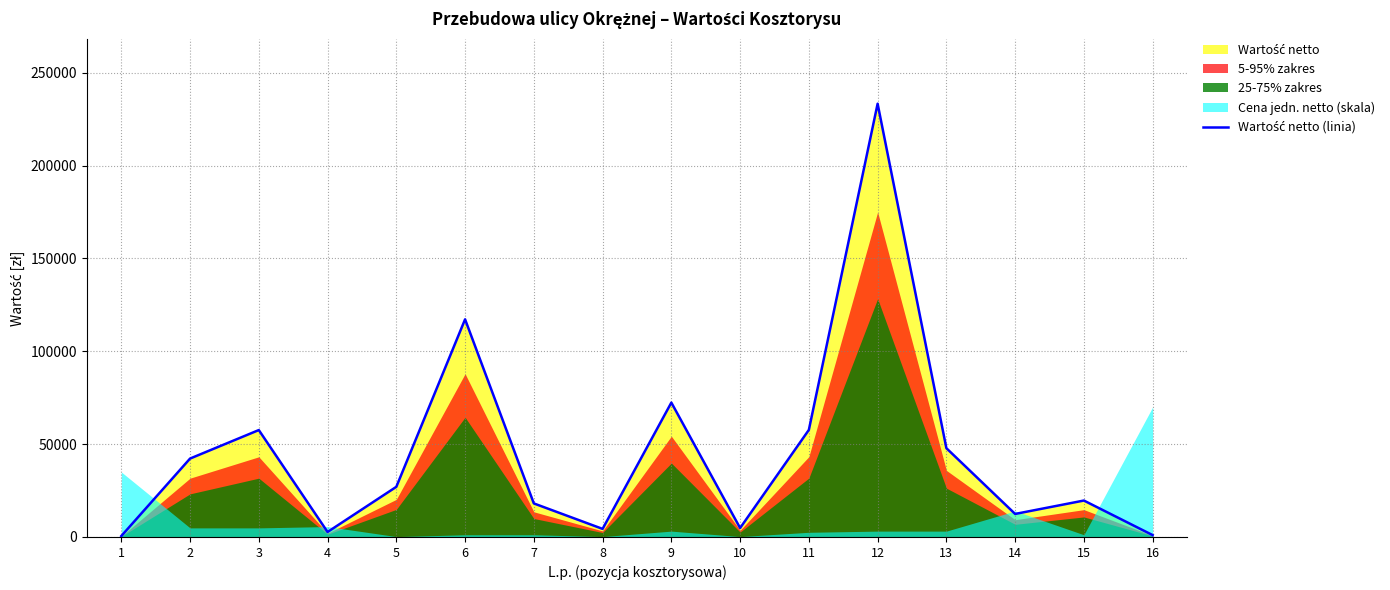

Is it true that the value at 7 is 25836.8?

False